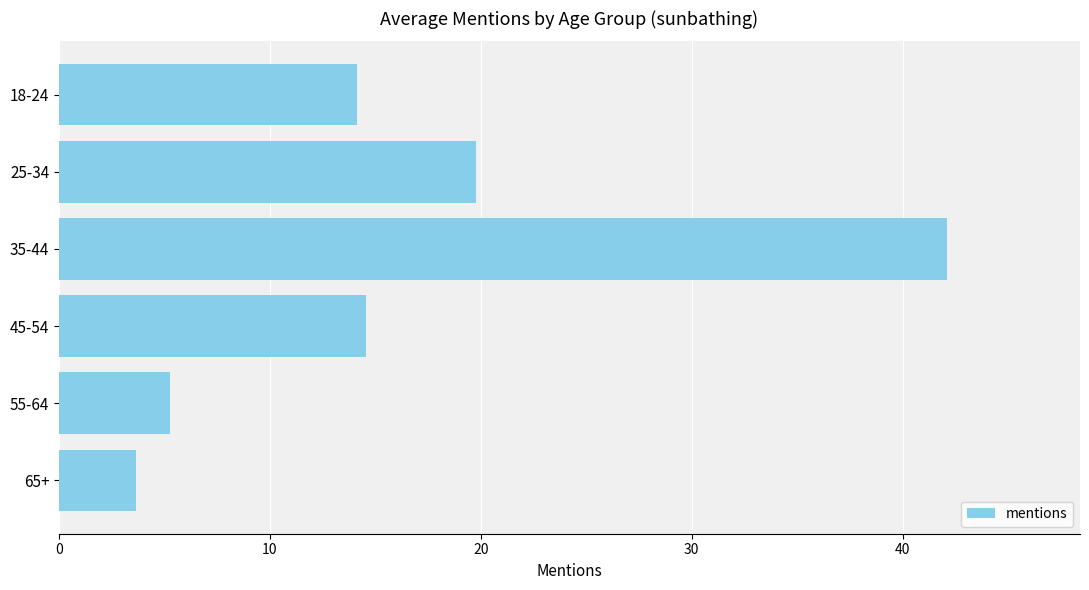

Rank the categories by value from lowest to highest.

65+, 55-64, 18-24, 45-54, 25-34, 35-44